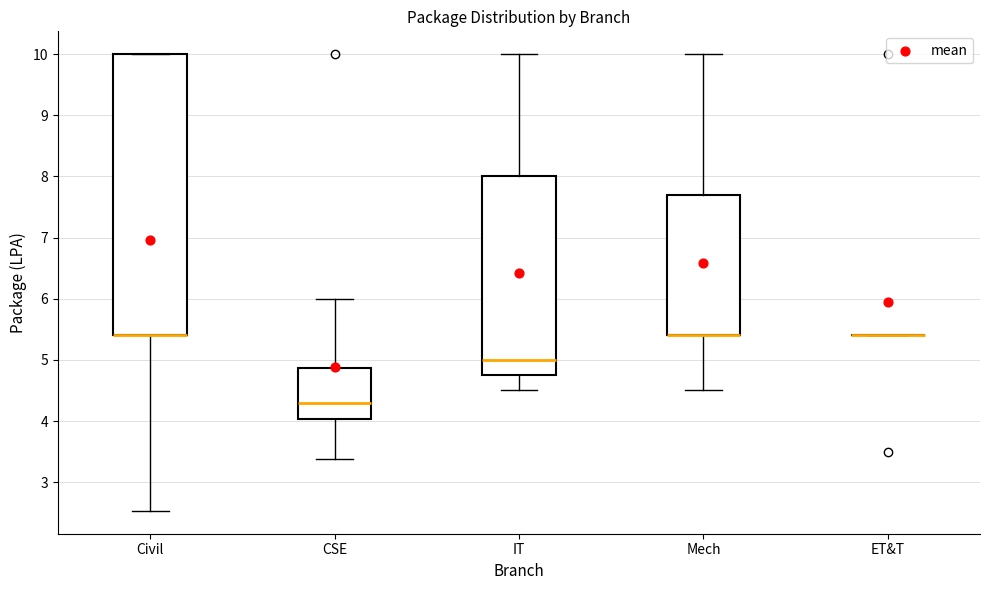

Where is the upper edge of the box for Civil on the y-axis? The values are not printed on the chart, so give them approximately, as read against the axis.

10.0